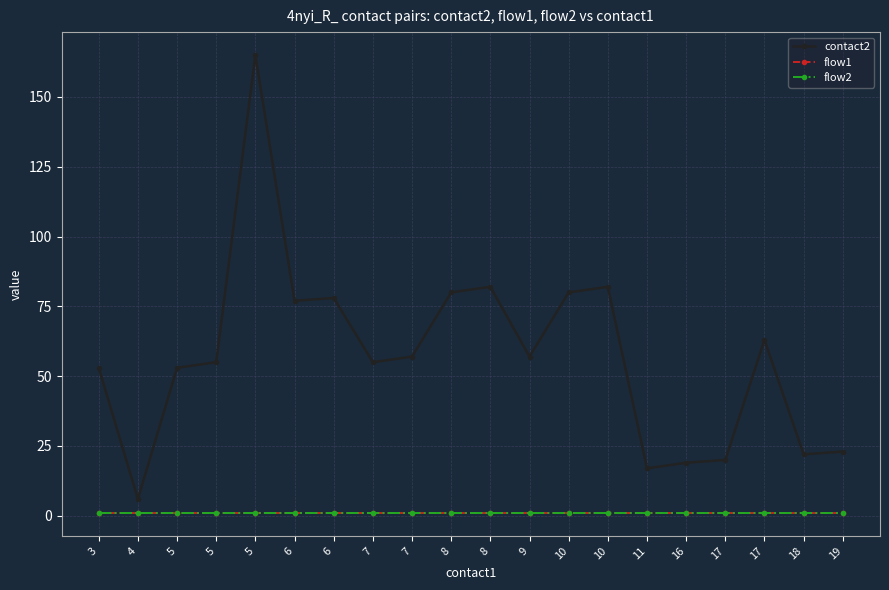

List the labels in order of flow1 value, smallest first.

3, 4, 5, 5, 5, 6, 6, 7, 7, 8, 8, 9, 10, 10, 11, 16, 17, 17, 18, 19